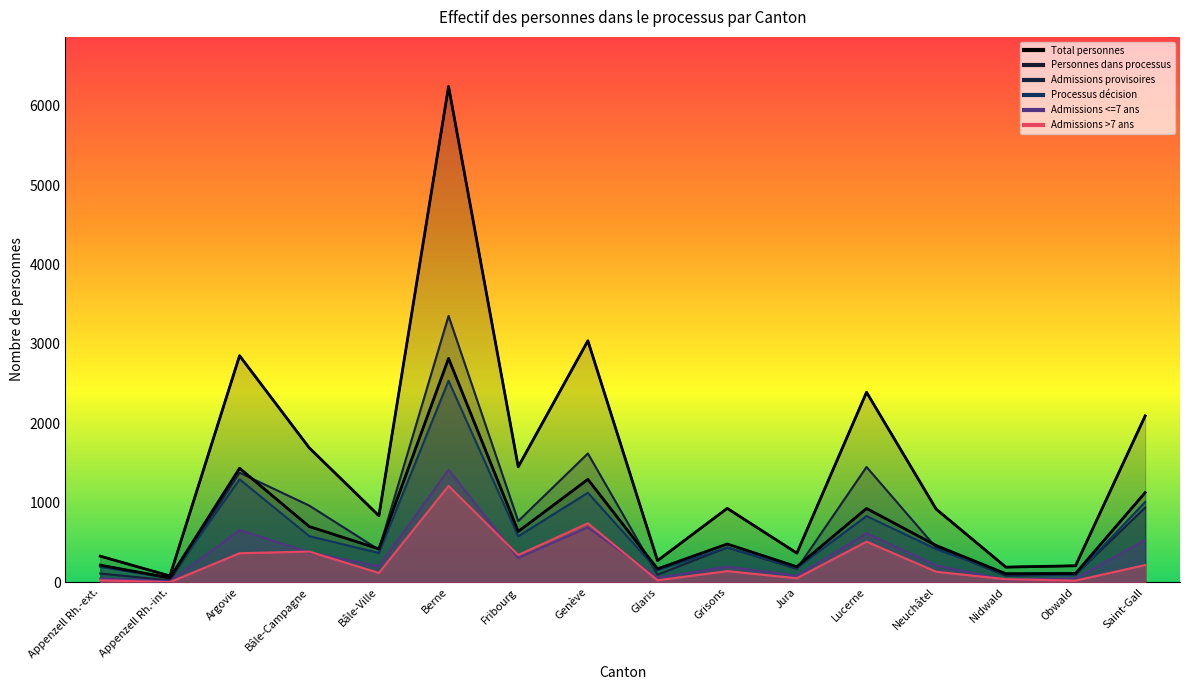

True or false: Admissions <=7 ans and Total personnes intersect in this chart.

False